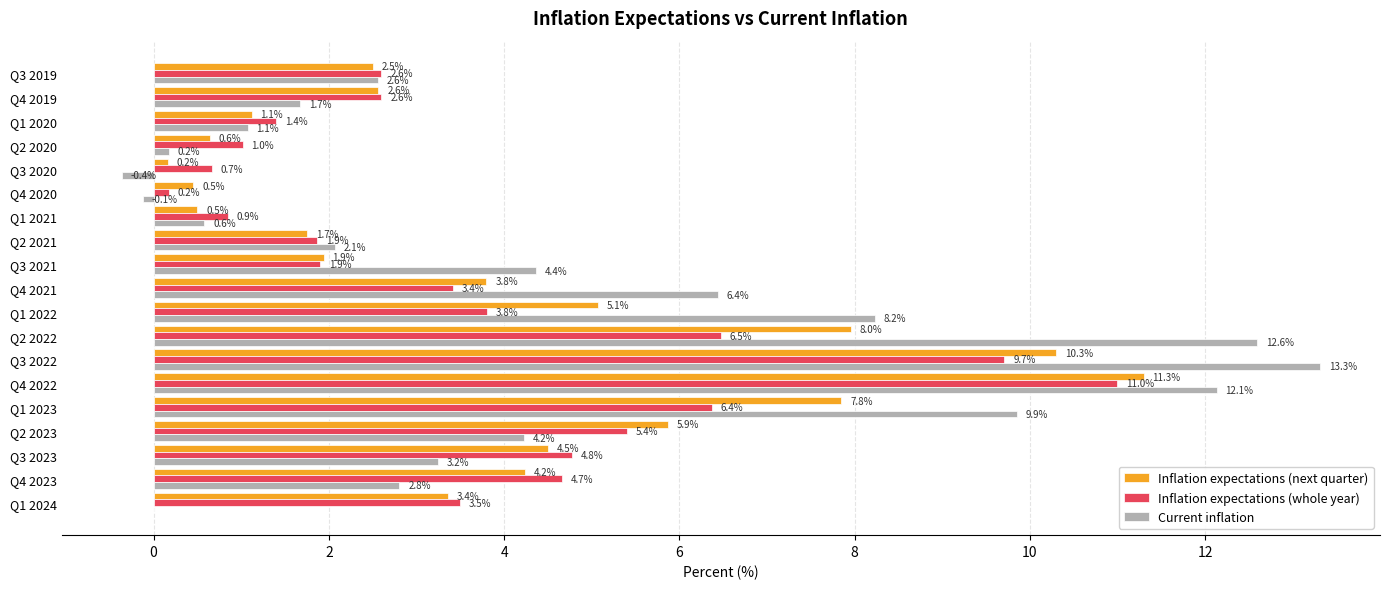

The value of Inflation expectations (next quarter) at Q1 2022 is 7.1. True or false?

False